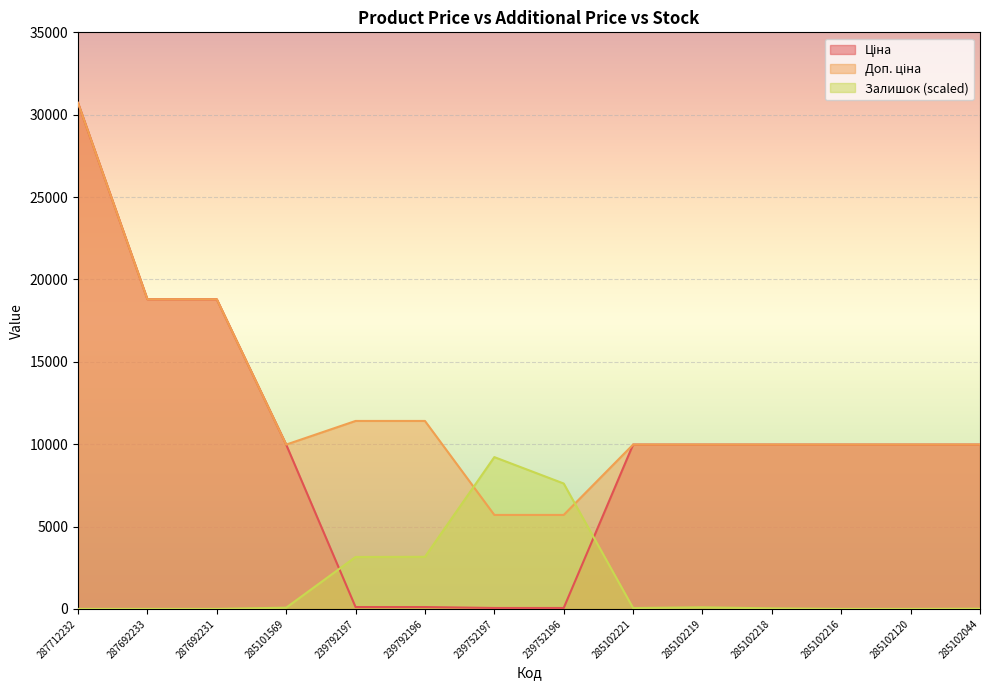

Reading left to right, list all the values displayed in this chart.

Ціна: 30717.1	18796.8	18796.8	9975.0	114.1	114.1	57.0	57.0	9975.0	9975.0	9975.0	9975.0	9975.0	9975.0
Доп. ціна: 30717.1	18796.8	18796.8	9975.0	11410.0	11410.0	5705.0	5705.0	9975.0	9975.0	9975.0	9975.0	9975.0	9975.0
Залишок: 0.0	0.0	0.0	76.3	3151.7	3162.6	9215.1	7612.0	54.5	98.1	32.7	0.0	0.0	10.9